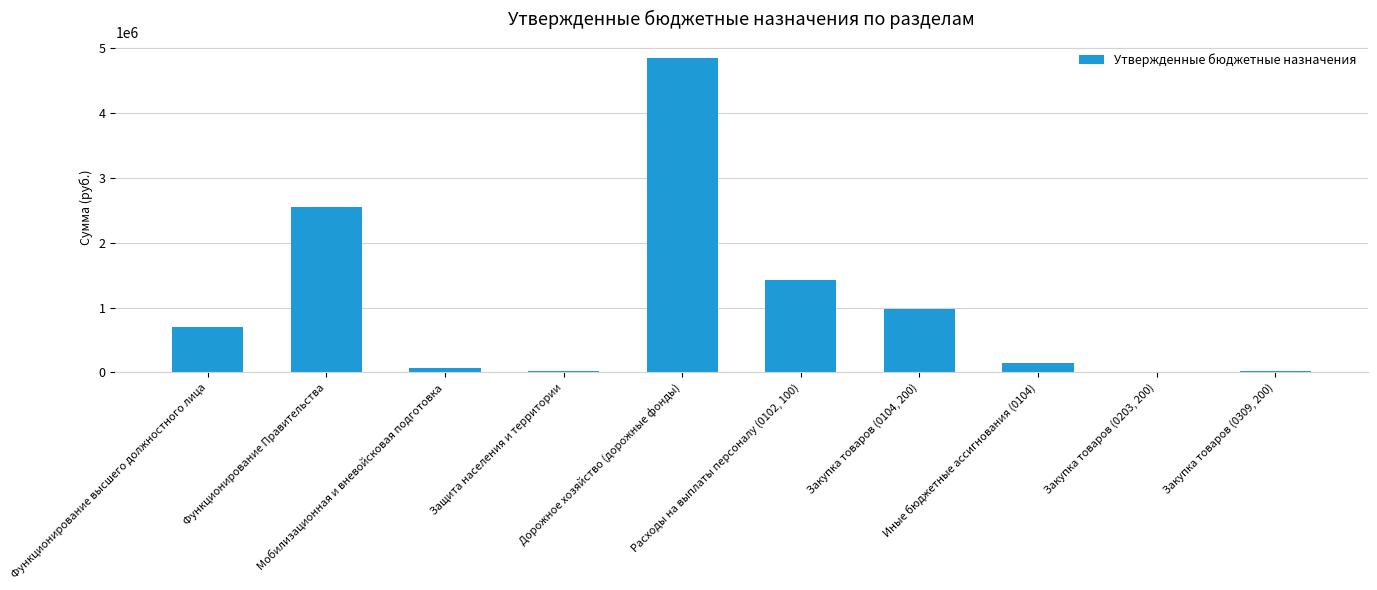

What is the sum of all values?

10804800.9